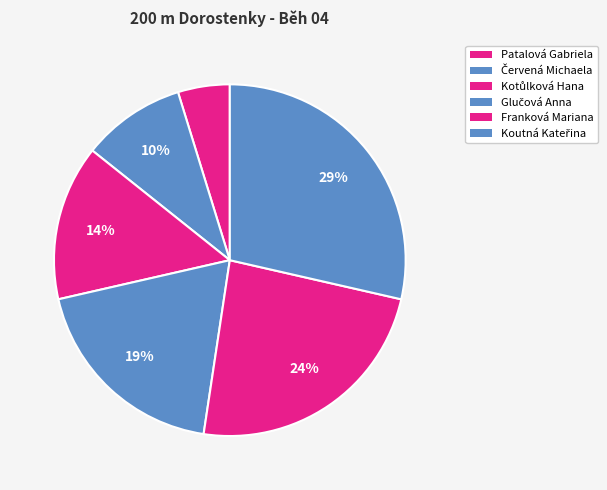

How many slices are in this pie chart?

6